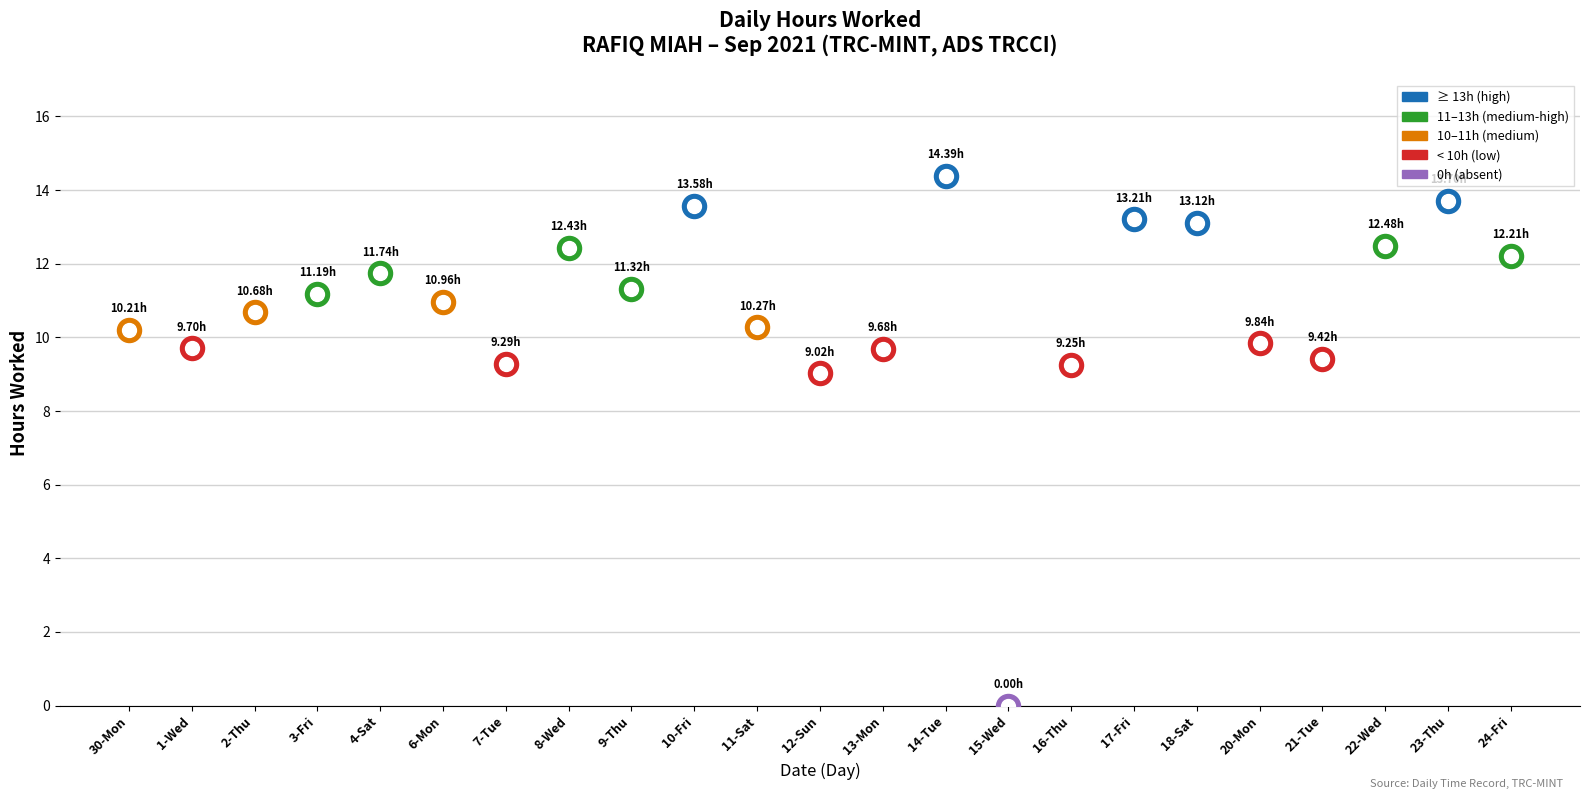

What is the ratio of the value at 13-Mon to the value at 6-Mon?

0.9